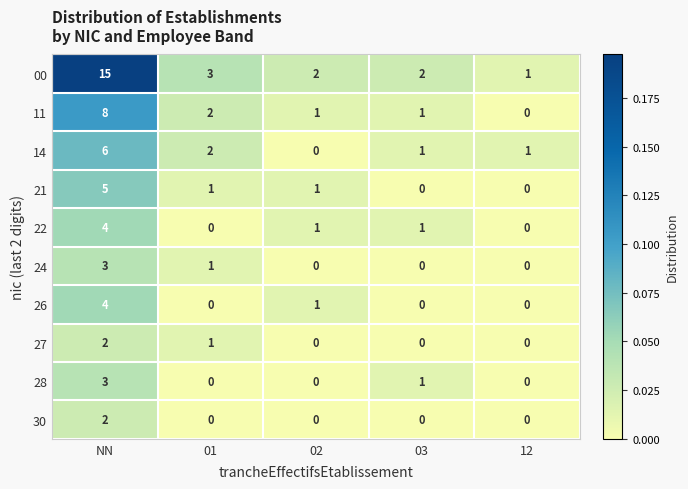

Which series has the widest spread of values?

00